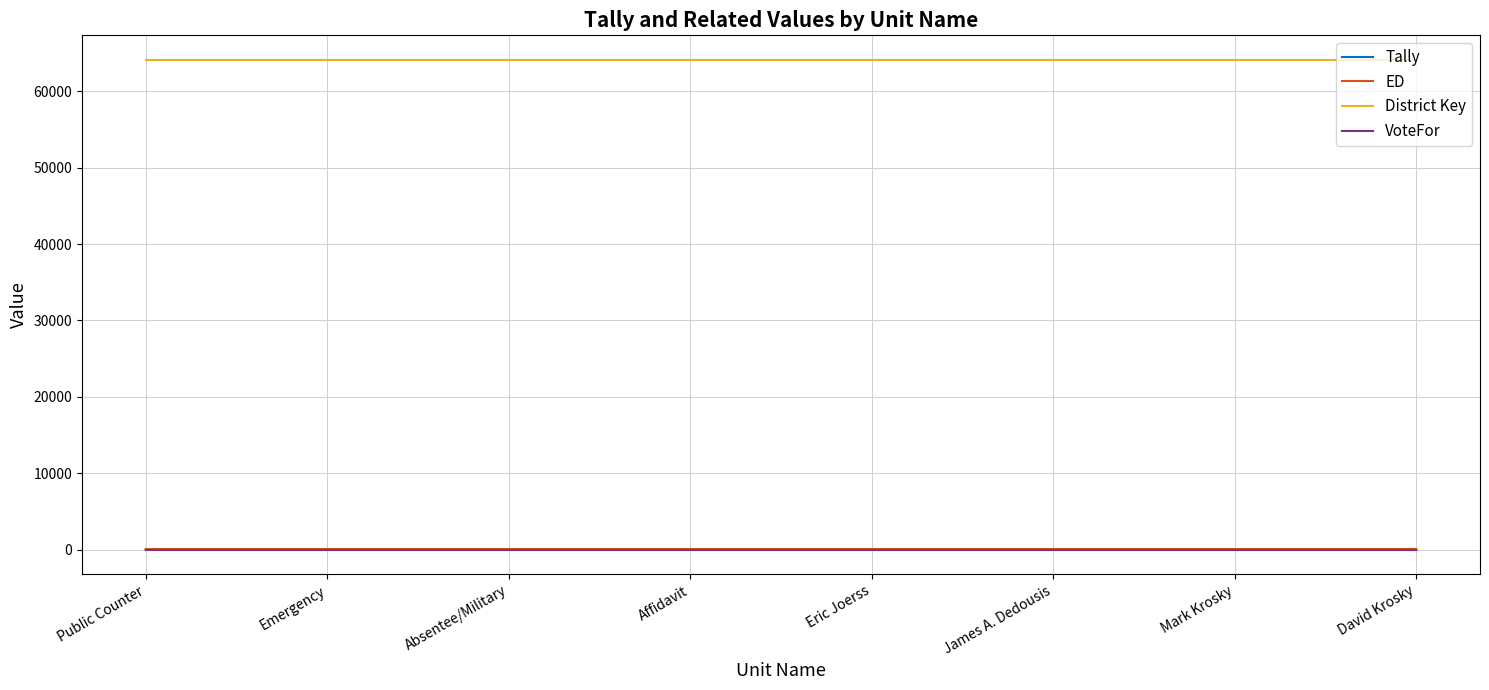

Which series has the largest total across all categories?

District Key